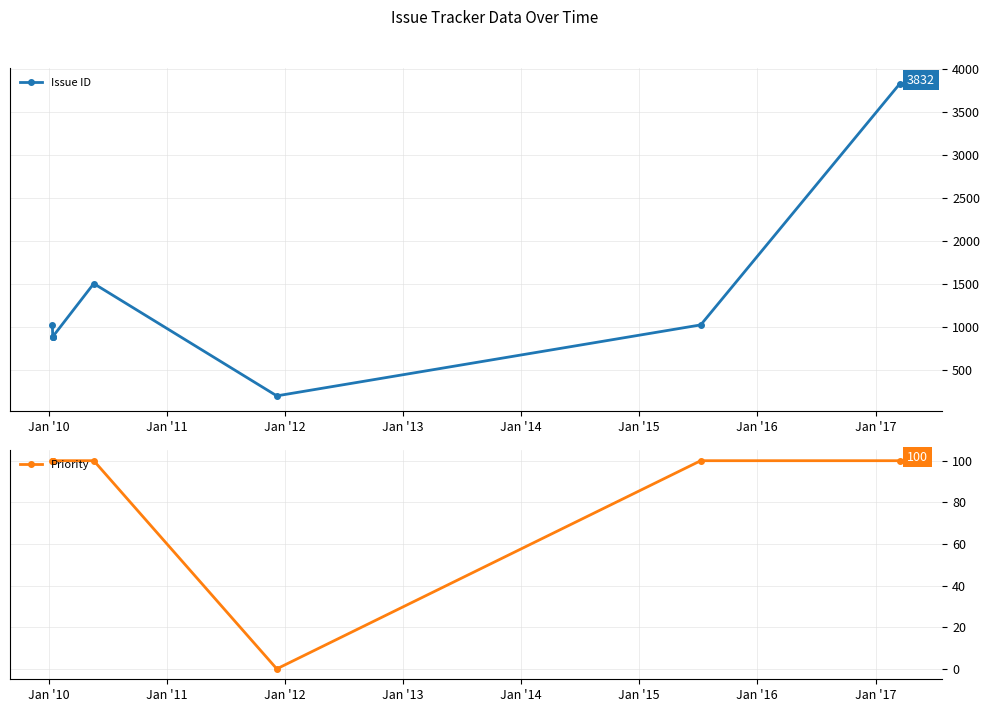

True or false: Issue ID and Priority cross at least once.

False